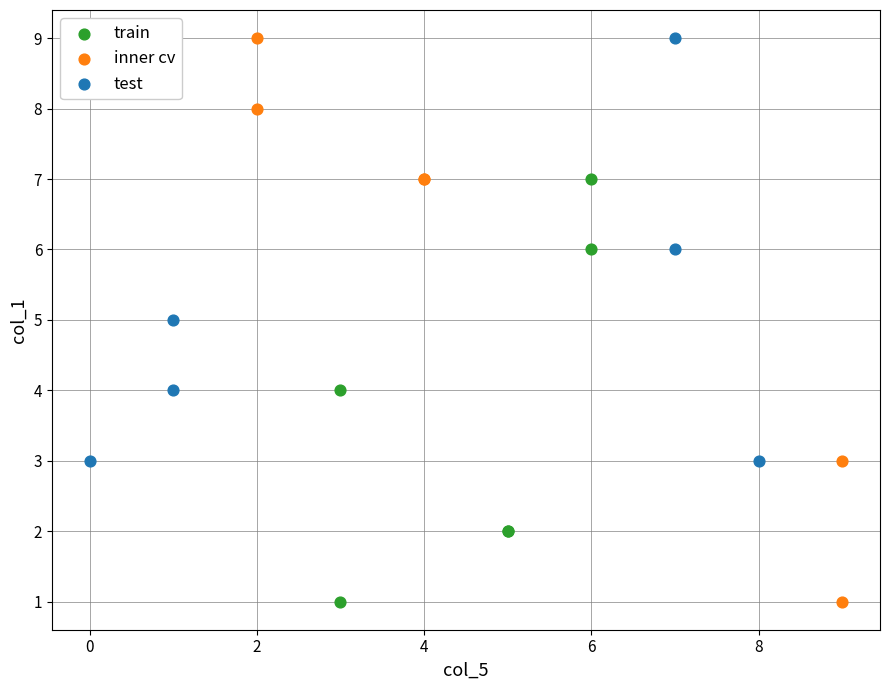

Which series has the largest Y range (max minus min)?

inner cv